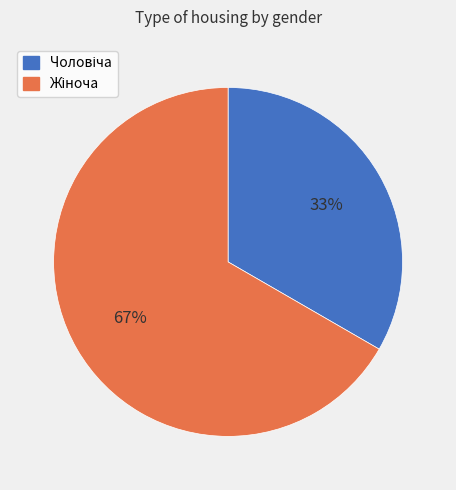

To the nearest percent, what is the average slice percentage?

50%